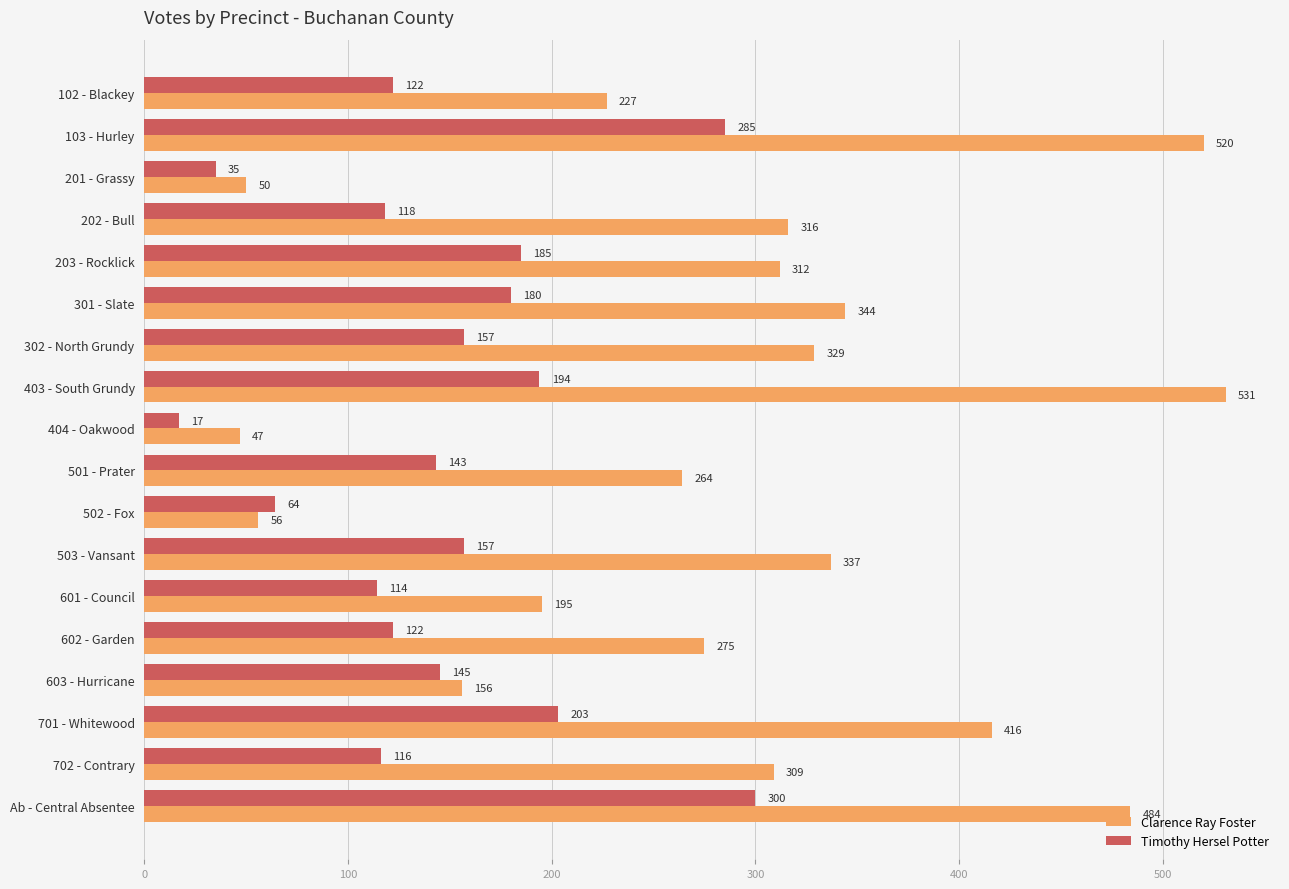

What is the lowest value of the Timothy Hersel Potter series?

17